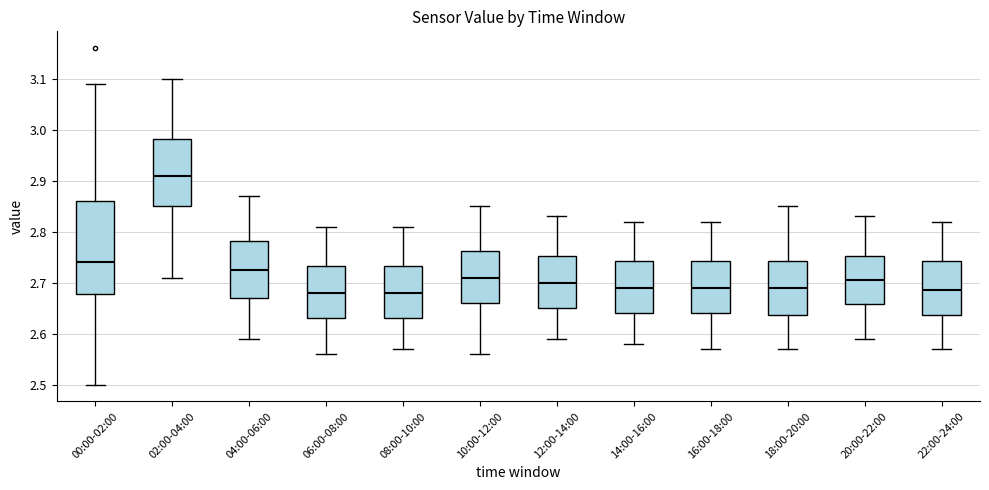

Reading left to right, transcribe this box plot: for each box, give where its median line is, the range the box spans, and where its two whiskers end, as read against the y-axis. The values are not printed on the chart, so give them approximately, as read against the axis.

00:00-02:00: median 2.74, box 2.68 to 2.86, whiskers 2.50 to 3.09
02:00-04:00: median 2.91, box 2.85 to 2.98, whiskers 2.71 to 3.10
04:00-06:00: median 2.73, box 2.67 to 2.78, whiskers 2.59 to 2.87
06:00-08:00: median 2.68, box 2.63 to 2.73, whiskers 2.56 to 2.81
08:00-10:00: median 2.68, box 2.63 to 2.73, whiskers 2.57 to 2.81
10:00-12:00: median 2.71, box 2.66 to 2.76, whiskers 2.56 to 2.85
12:00-14:00: median 2.70, box 2.65 to 2.75, whiskers 2.59 to 2.83
14:00-16:00: median 2.69, box 2.64 to 2.74, whiskers 2.58 to 2.82
16:00-18:00: median 2.69, box 2.64 to 2.74, whiskers 2.57 to 2.82
18:00-20:00: median 2.69, box 2.64 to 2.74, whiskers 2.57 to 2.85
20:00-22:00: median 2.71, box 2.66 to 2.75, whiskers 2.59 to 2.83
22:00-24:00: median 2.69, box 2.64 to 2.74, whiskers 2.57 to 2.82